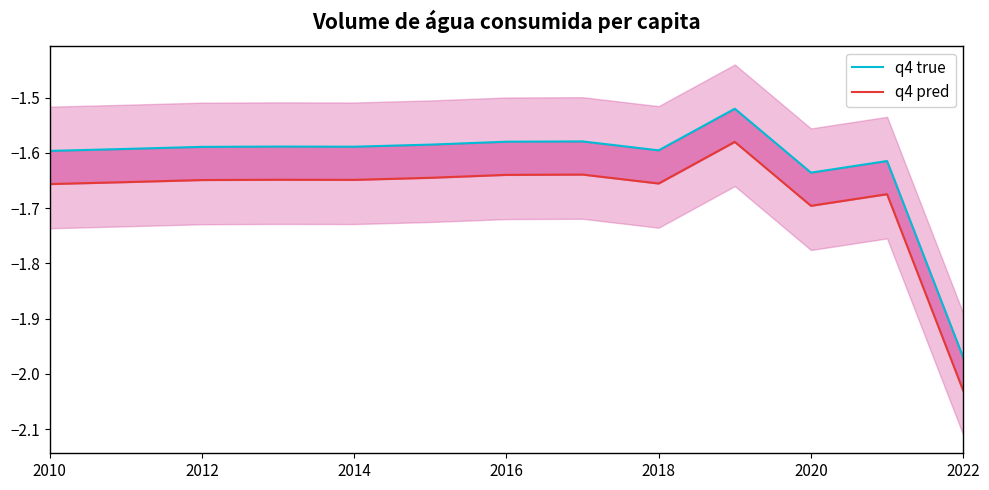

Reading left to right, extract all data points from this chart.

q4 true: -1.6	-1.6	-1.6	-1.6	-1.6	-1.6	-1.6	-1.6	-1.6	-1.5	-1.6	-1.6	-2.0
q4 pred: -1.7	-1.7	-1.6	-1.6	-1.6	-1.6	-1.6	-1.6	-1.7	-1.6	-1.7	-1.7	-2.0